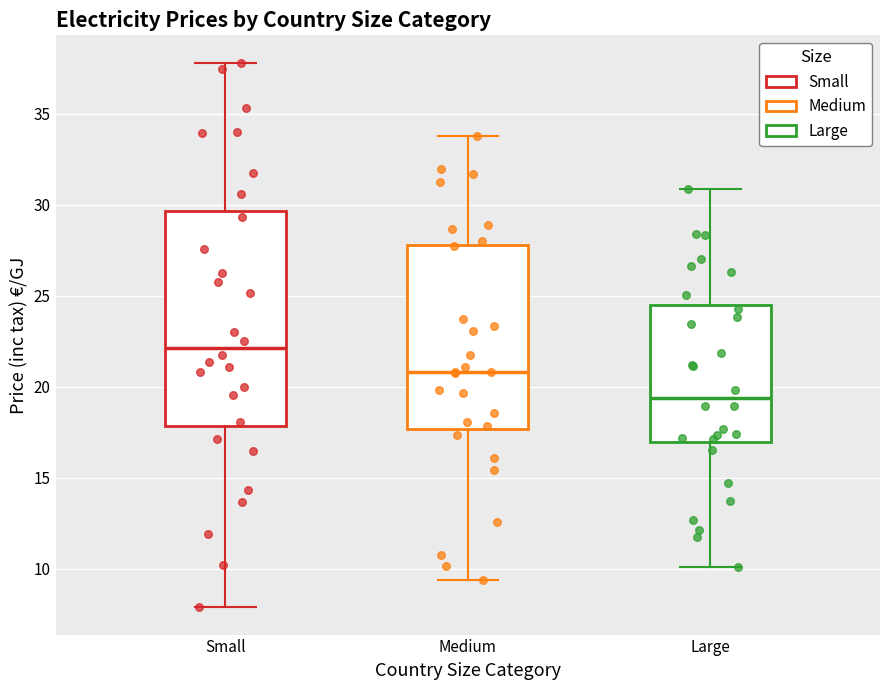

Which box has the highest median line?

Small